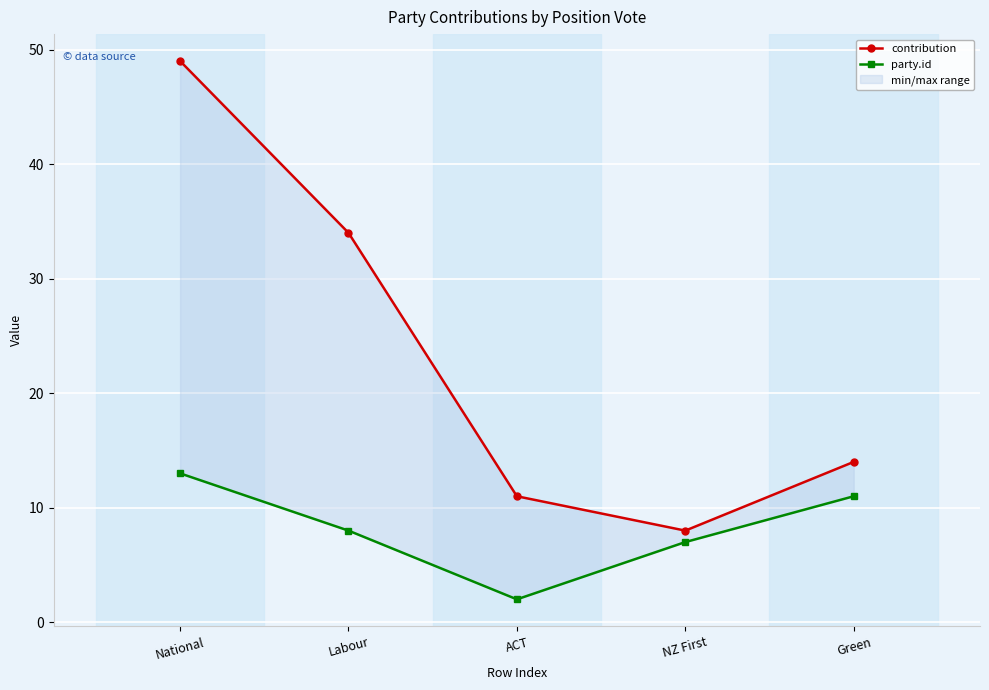

Rank the series by their average value, from highest to lowest.

contribution, party.id